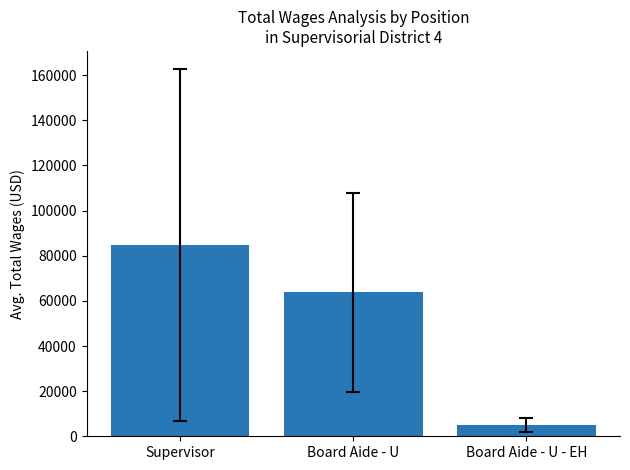

What is the value of the 1st bar from the left?

84591.5